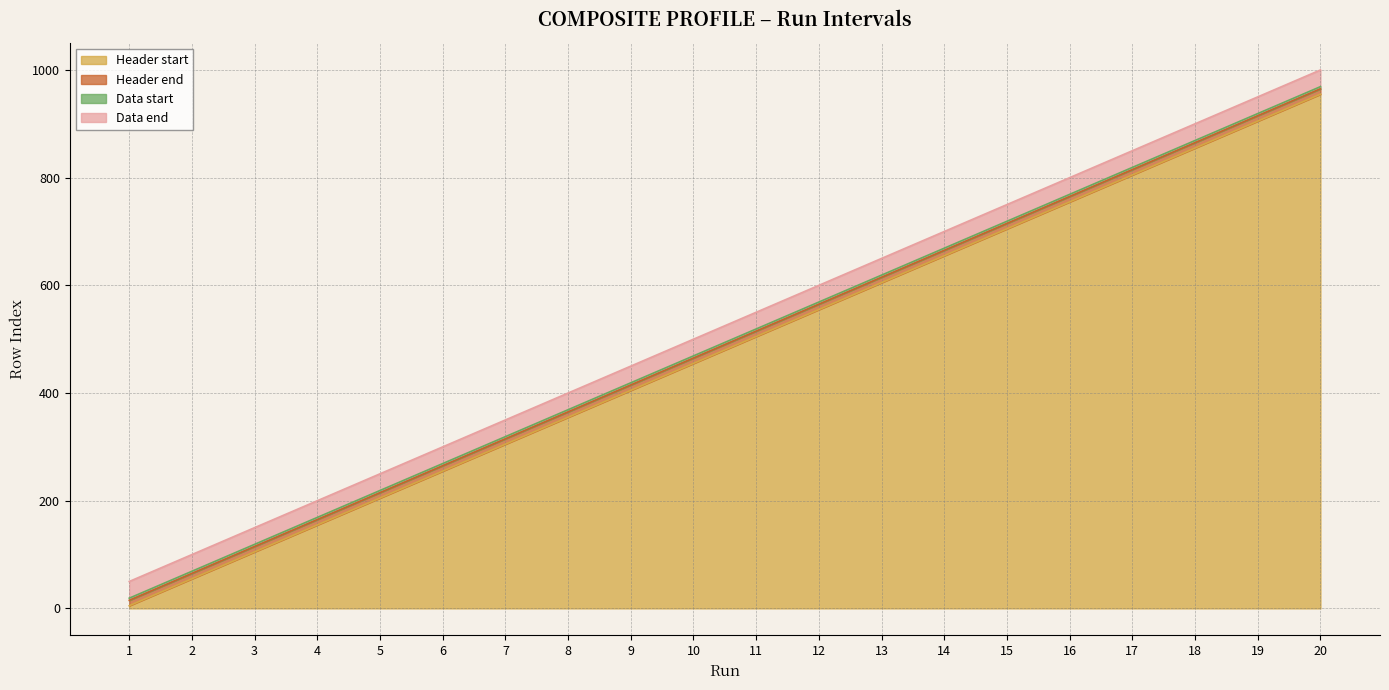

Reading left to right, transcribe all the data shown in this chart.

Header start: 1=5	2=55	3=105	4=155	5=205	6=255	7=305	8=355	9=405	10=455	11=505	12=555	13=605	14=655	15=705	16=755	17=805	18=855	19=905	20=955
Header end: 1=15	2=65	3=115	4=165	5=215	6=265	7=315	8=365	9=415	10=465	11=515	12=565	13=615	14=665	15=715	16=765	17=815	18=865	19=915	20=965
Data start: 1=19	2=69	3=119	4=169	5=219	6=269	7=319	8=369	9=419	10=469	11=519	12=569	13=619	14=669	15=719	16=769	17=819	18=869	19=919	20=969
Data end: 1=50	2=100	3=150	4=200	5=250	6=300	7=350	8=400	9=450	10=500	11=550	12=600	13=650	14=700	15=750	16=800	17=850	18=900	19=950	20=1000